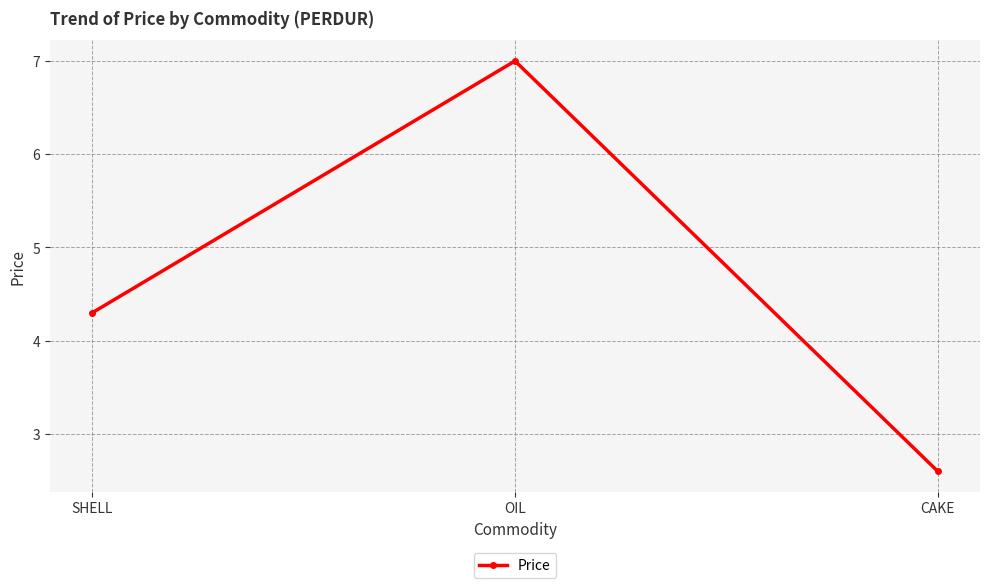

Rank the categories by value from highest to lowest.

OIL, SHELL, CAKE